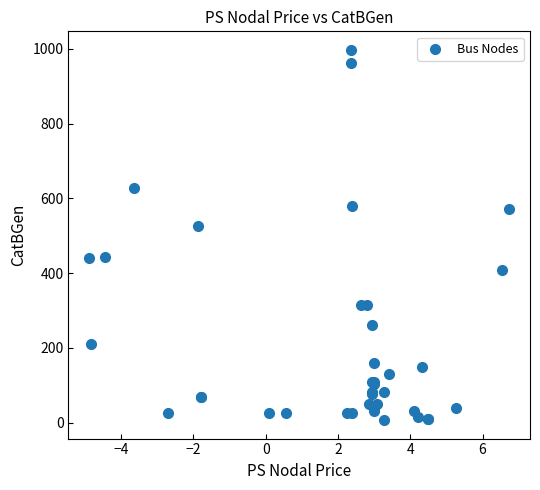

What Y value in the scatter plot is closest to 501?

525.4